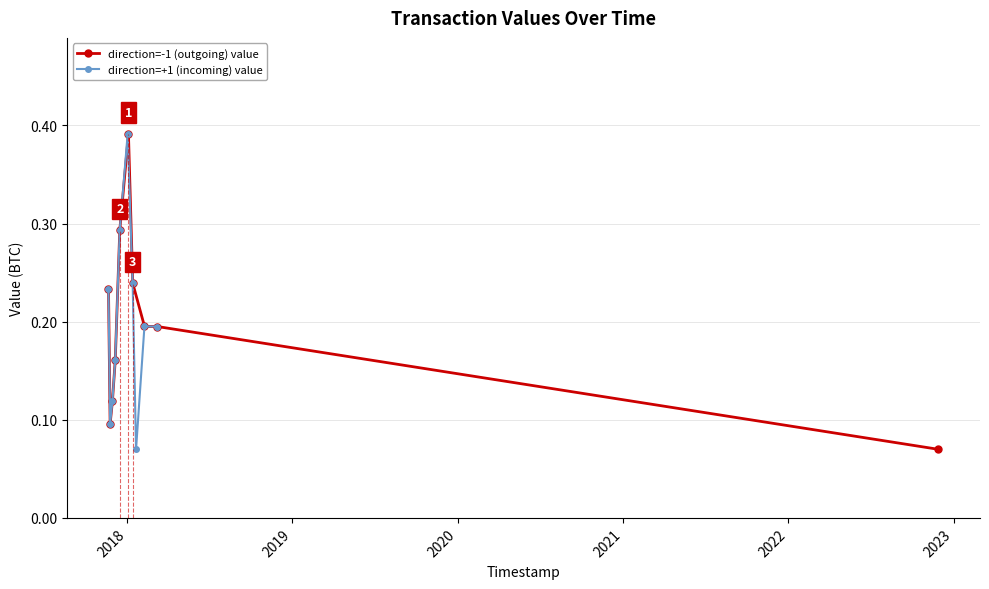

How many direction=-1 (outgoing) value values are between 0 and 1?

10